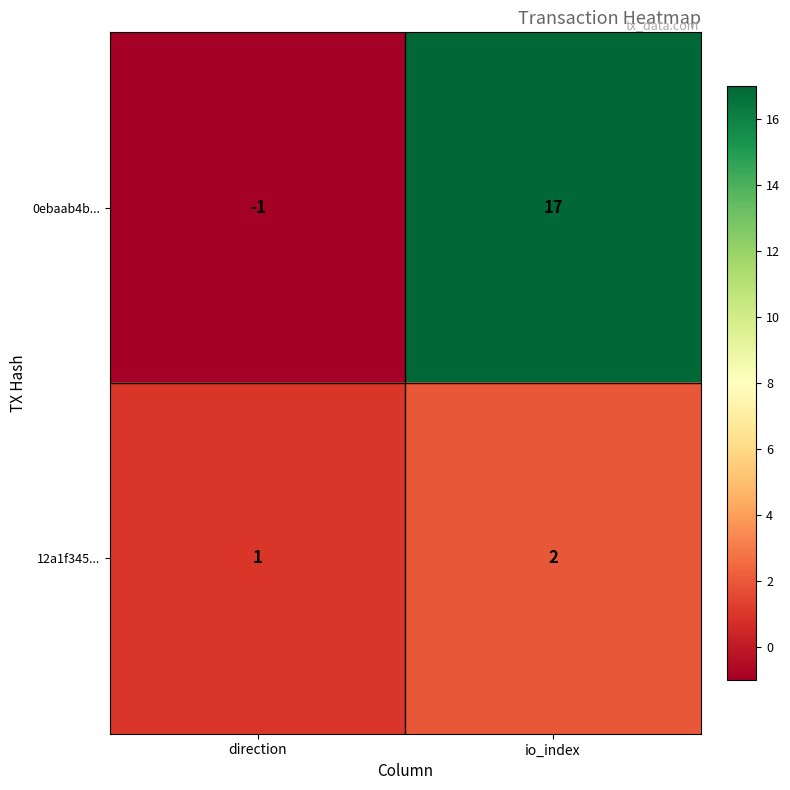

Reading right to left, extract all data points from this chart.

0ebaab4b...: io_index=17	direction=-1
12a1f345...: io_index=2	direction=1